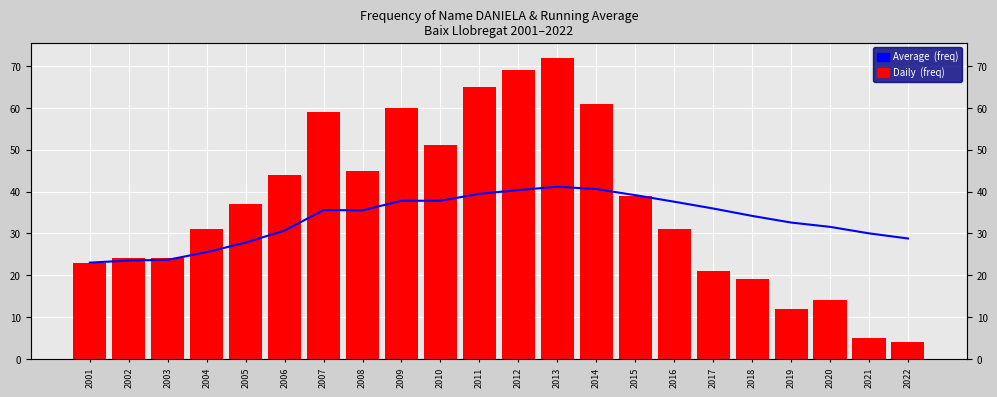

Reading left to right, transcribe all the data shown in this chart.

Average  (freq): 2001=23.0	2002=23.5	2003=23.7	2004=25.5	2005=27.8	2006=30.7	2007=35.6	2008=35.5	2009=37.8	2010=37.8	2011=39.5	2012=40.3	2013=41.1	2014=40.6	2015=39.1	2016=37.6	2017=35.9	2018=34.2	2019=32.6	2020=31.6	2021=30.0	2022=28.8
Daily  (freq): 2001=23.0	2002=24.0	2003=24.0	2004=31.0	2005=37.0	2006=44.0	2007=59.0	2008=45.0	2009=60.0	2010=51.0	2011=65.0	2012=69.0	2013=72.0	2014=61.0	2015=39.0	2016=31.0	2017=21.0	2018=19.0	2019=12.0	2020=14.0	2021=5.0	2022=4.0